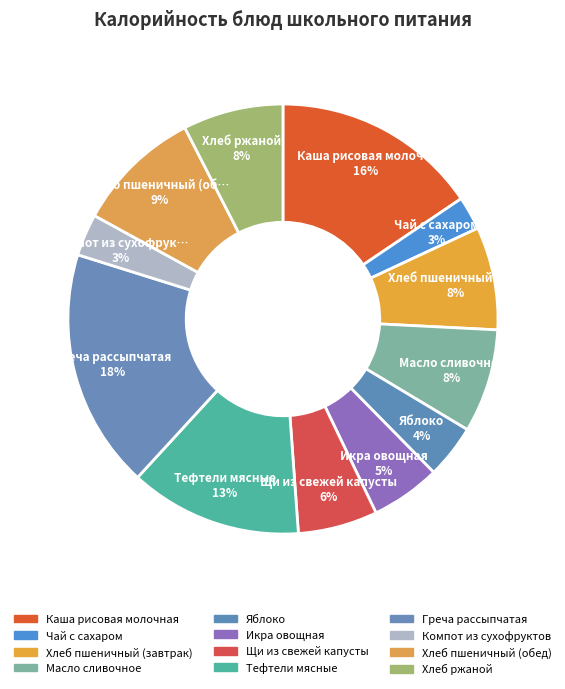

How many slices are in this pie chart?

12